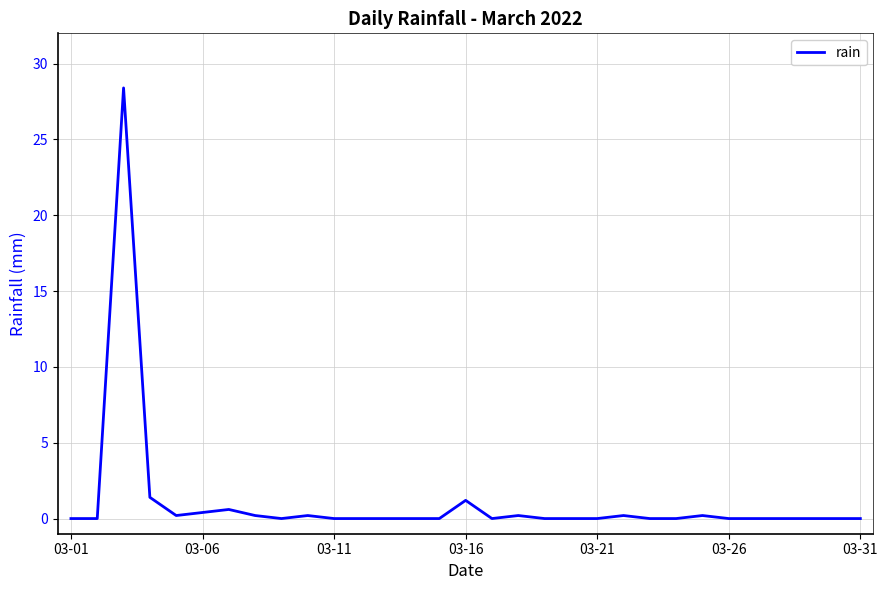

What is the difference between the maximum and minimum values?

28.4